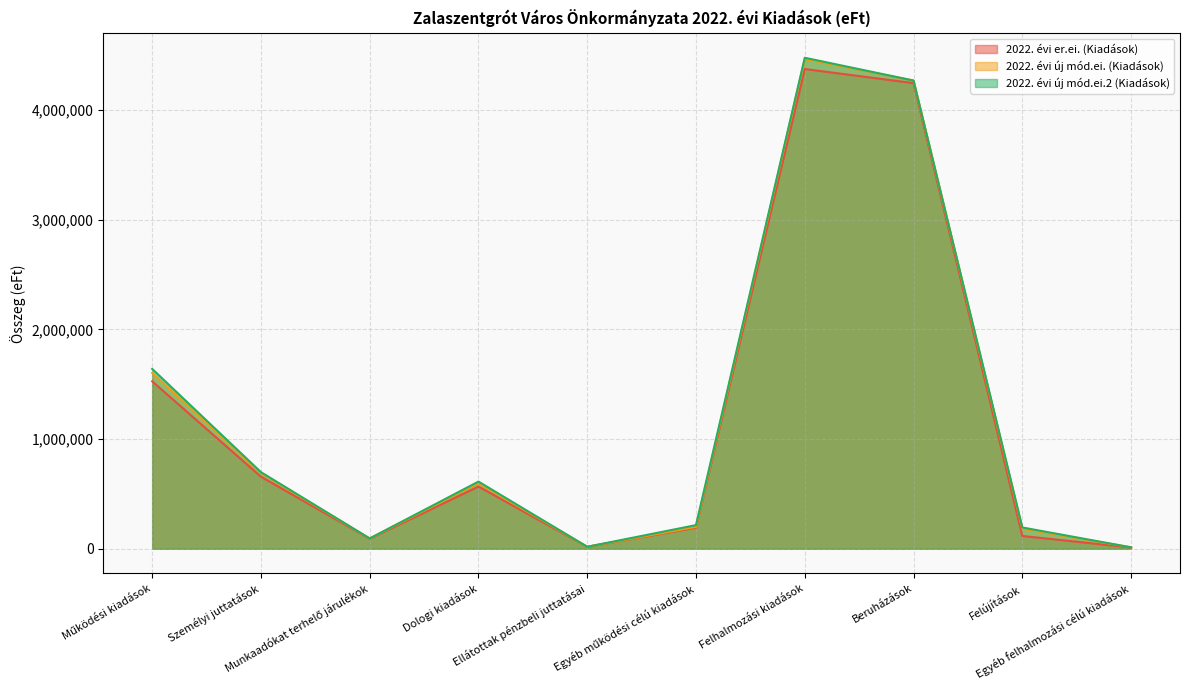

The 2022. évi er.ei. (Kiadások) series shows 49224 at Felújítások. True or false?

False